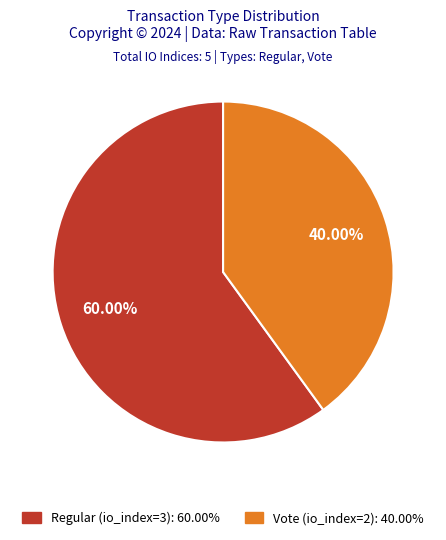

To the nearest percent, what is the average slice percentage?

50%